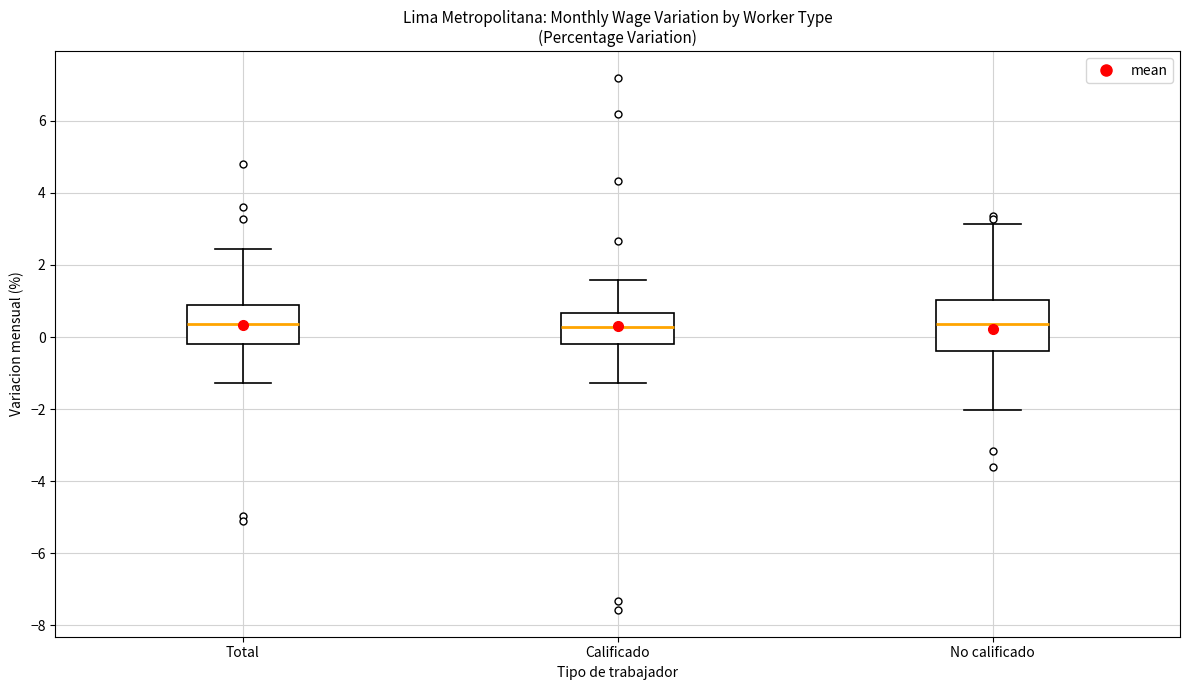

Reading left to right, read every box against the y-axis: the position of its median line, the range the box covers, and the ends of its whiskers. The values are not printed on the chart, so give them approximately, as read against the axis.

Total: median 0.4, box -0.2 to 0.8, whiskers -1.2 to 2.4
Calificado: median 0.2, box -0.2 to 0.6, whiskers -1.2 to 1.6
No calificado: median 0.4, box -0.4 to 1.0, whiskers -2.0 to 3.2